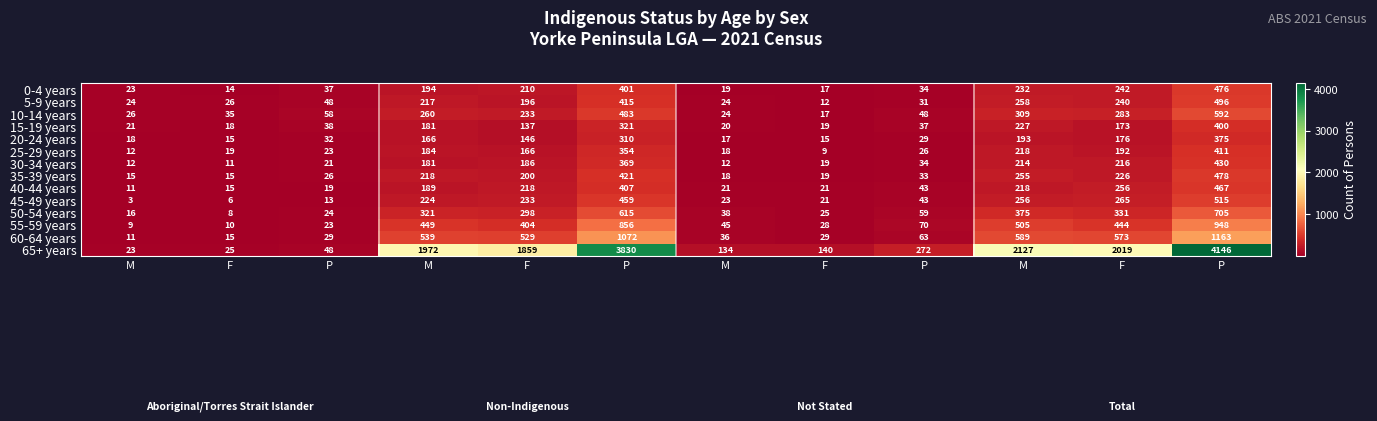

How many series are shown in this chart?

14